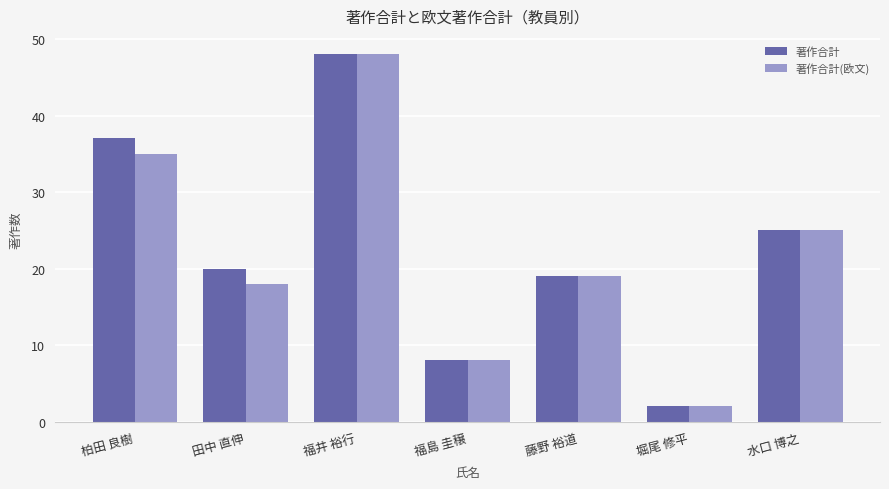

What is the total value across all series at 柏田 良樹?

72